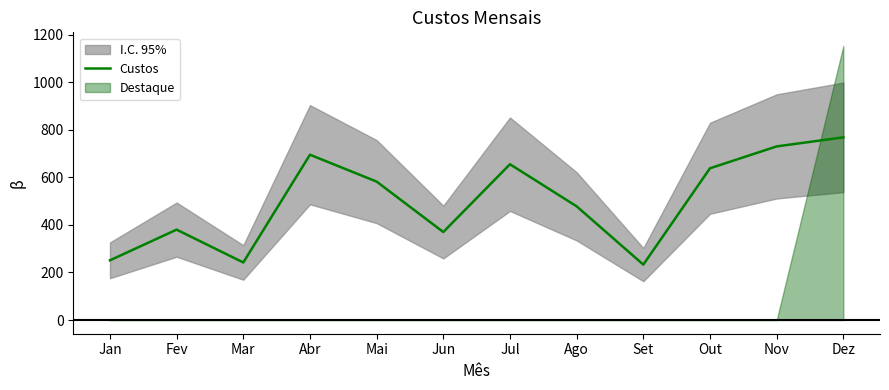

What position from the left is Set?

9